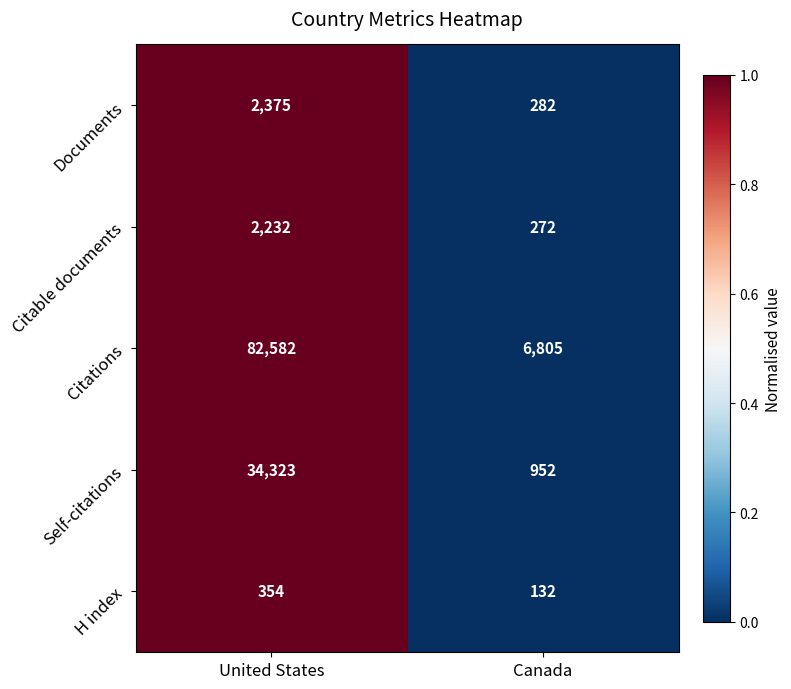

List the series in order of their peak value, lowest first.

H index, Citable documents, Documents, Self-citations, Citations